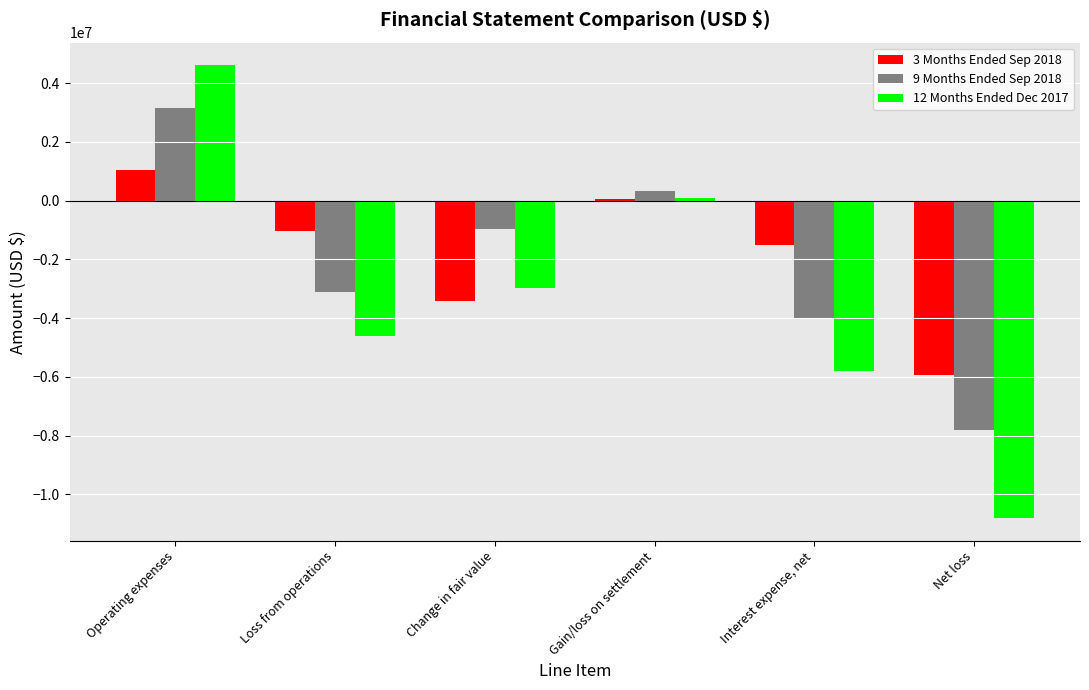

Count the number of categories in the chart.

6